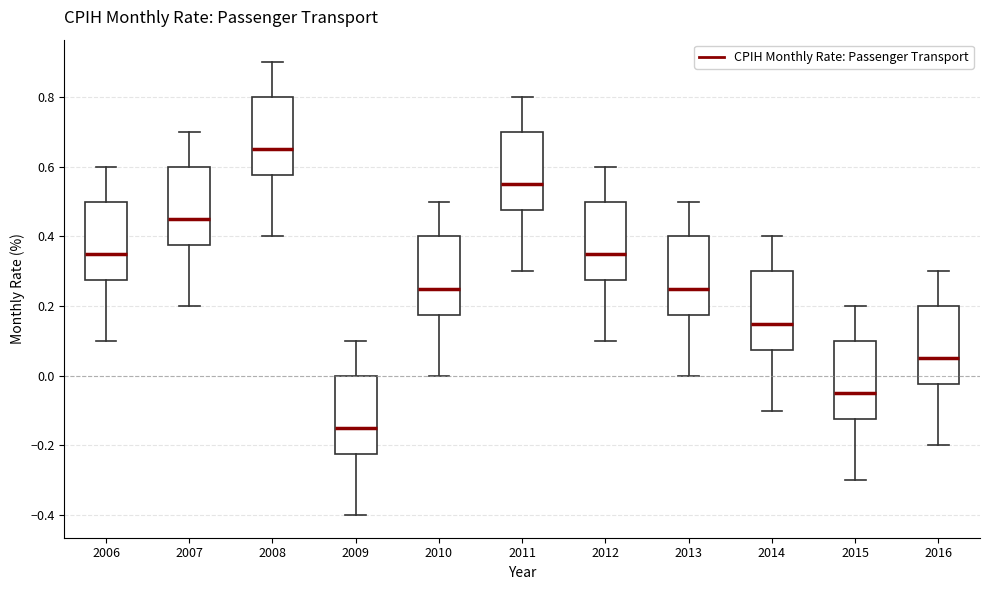

Reading left to right, read every box against the y-axis: the position of its median line, the range the box covers, and the ends of its whiskers. The values are not printed on the chart, so give them approximately, as read against the axis.

2006: median 0.36, box 0.28 to 0.50, whiskers 0.10 to 0.60
2007: median 0.46, box 0.38 to 0.60, whiskers 0.20 to 0.70
2008: median 0.66, box 0.58 to 0.80, whiskers 0.40 to 0.90
2009: median -0.14, box -0.22 to 0.00, whiskers -0.40 to 0.10
2010: median 0.26, box 0.18 to 0.40, whiskers 0.00 to 0.50
2011: median 0.56, box 0.48 to 0.70, whiskers 0.30 to 0.80
2012: median 0.36, box 0.28 to 0.50, whiskers 0.10 to 0.60
2013: median 0.26, box 0.18 to 0.40, whiskers 0.00 to 0.50
2014: median 0.16, box 0.08 to 0.30, whiskers -0.10 to 0.40
2015: median -0.04, box -0.12 to 0.10, whiskers -0.30 to 0.20
2016: median 0.06, box -0.02 to 0.20, whiskers -0.20 to 0.30